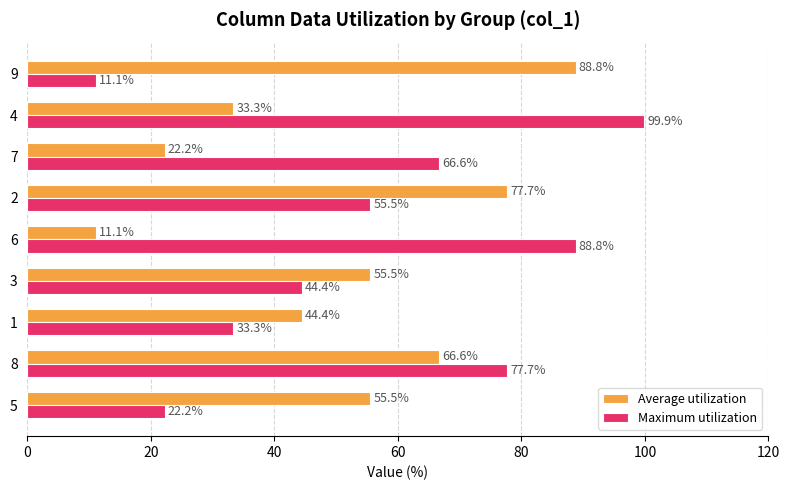

What is the average value of the Average utilization series?

50.6